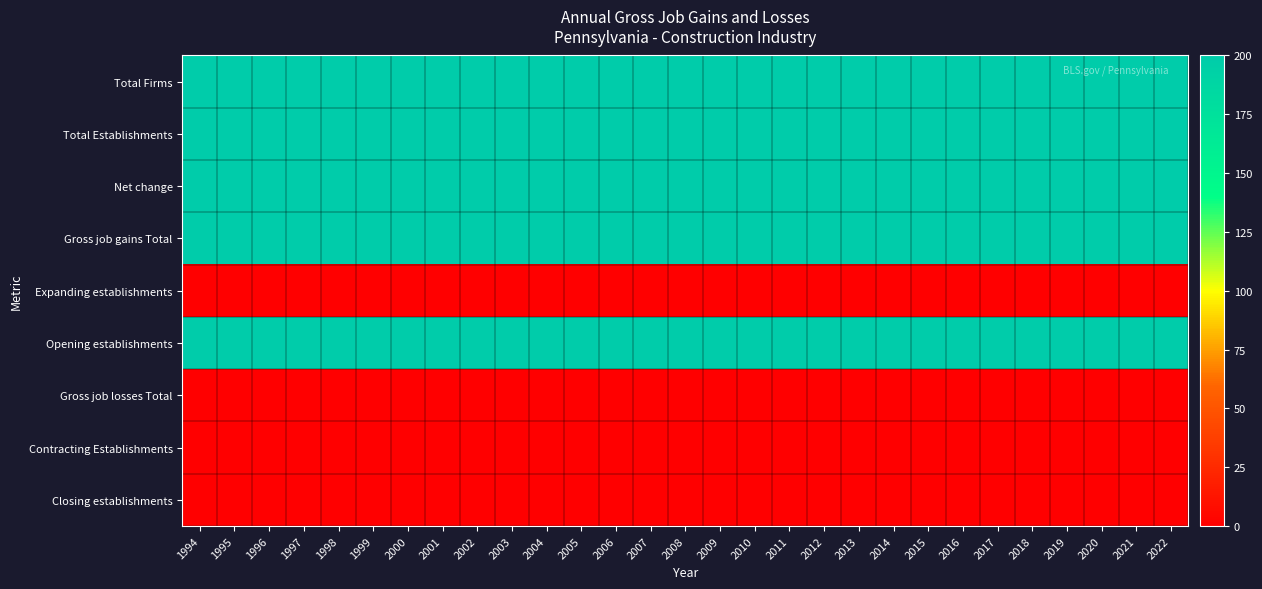

Reading left to right, extract all data points from this chart.

Total Firms: 1994=200	1995=200	1996=200	1997=200	1998=200	1999=200	2000=200	2001=200	2002=200	2003=200	2004=200	2005=200	2006=200	2007=200	2008=200	2009=200	2010=200	2011=200	2012=200	2013=200	2014=200	2015=200	2016=200	2017=200	2018=200	2019=200	2020=200	2021=200	2022=200
Total Establishments: 1994=200	1995=200	1996=200	1997=200	1998=200	1999=200	2000=200	2001=200	2002=200	2003=200	2004=200	2005=200	2006=200	2007=200	2008=200	2009=200	2010=200	2011=200	2012=200	2013=200	2014=200	2015=200	2016=200	2017=200	2018=200	2019=200	2020=200	2021=200	2022=200
Net change: 1994=200	1995=200	1996=200	1997=200	1998=200	1999=200	2000=200	2001=200	2002=200	2003=200	2004=200	2005=200	2006=200	2007=200	2008=200	2009=200	2010=200	2011=200	2012=200	2013=200	2014=200	2015=200	2016=200	2017=200	2018=200	2019=200	2020=200	2021=200	2022=200
Gross job gains Total: 1994=200	1995=200	1996=200	1997=200	1998=200	1999=200	2000=200	2001=200	2002=200	2003=200	2004=200	2005=200	2006=200	2007=200	2008=200	2009=200	2010=200	2011=200	2012=200	2013=200	2014=200	2015=200	2016=200	2017=200	2018=200	2019=200	2020=200	2021=200	2022=200
Expanding establishments: 1994=0	1995=0	1996=0	1997=0	1998=0	1999=0	2000=0	2001=0	2002=0	2003=0	2004=0	2005=0	2006=0	2007=0	2008=0	2009=0	2010=0	2011=0	2012=0	2013=0	2014=0	2015=0	2016=0	2017=0	2018=0	2019=0	2020=0	2021=0	2022=0
Opening establishments: 1994=200	1995=200	1996=200	1997=200	1998=200	1999=200	2000=200	2001=200	2002=200	2003=200	2004=200	2005=200	2006=200	2007=200	2008=200	2009=200	2010=200	2011=200	2012=200	2013=200	2014=200	2015=200	2016=200	2017=200	2018=200	2019=200	2020=200	2021=200	2022=200
Gross job losses Total: 1994=0	1995=0	1996=0	1997=0	1998=0	1999=0	2000=0	2001=0	2002=0	2003=0	2004=0	2005=0	2006=0	2007=0	2008=0	2009=0	2010=0	2011=0	2012=0	2013=0	2014=0	2015=0	2016=0	2017=0	2018=0	2019=0	2020=0	2021=0	2022=0
Contracting Establishments: 1994=0	1995=0	1996=0	1997=0	1998=0	1999=0	2000=0	2001=0	2002=0	2003=0	2004=0	2005=0	2006=0	2007=0	2008=0	2009=0	2010=0	2011=0	2012=0	2013=0	2014=0	2015=0	2016=0	2017=0	2018=0	2019=0	2020=0	2021=0	2022=0
Closing establishments: 1994=0	1995=0	1996=0	1997=0	1998=0	1999=0	2000=0	2001=0	2002=0	2003=0	2004=0	2005=0	2006=0	2007=0	2008=0	2009=0	2010=0	2011=0	2012=0	2013=0	2014=0	2015=0	2016=0	2017=0	2018=0	2019=0	2020=0	2021=0	2022=0